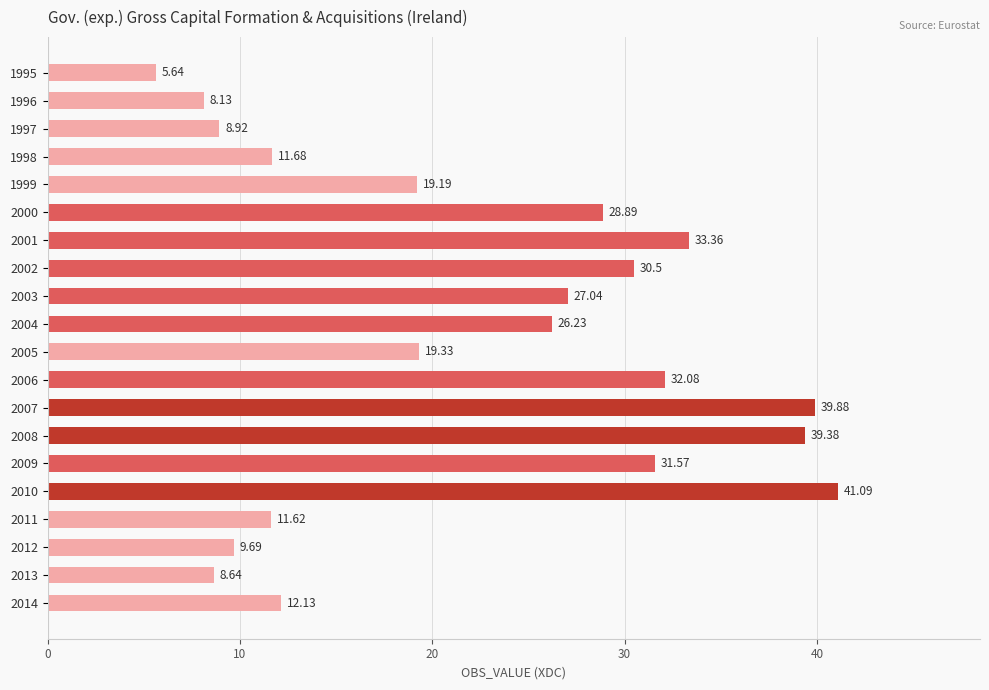

Rank the categories by value from lowest to highest.

1995, 1996, 2013, 1997, 2012, 2011, 1998, 2014, 1999, 2005, 2004, 2003, 2000, 2002, 2009, 2006, 2001, 2008, 2007, 2010